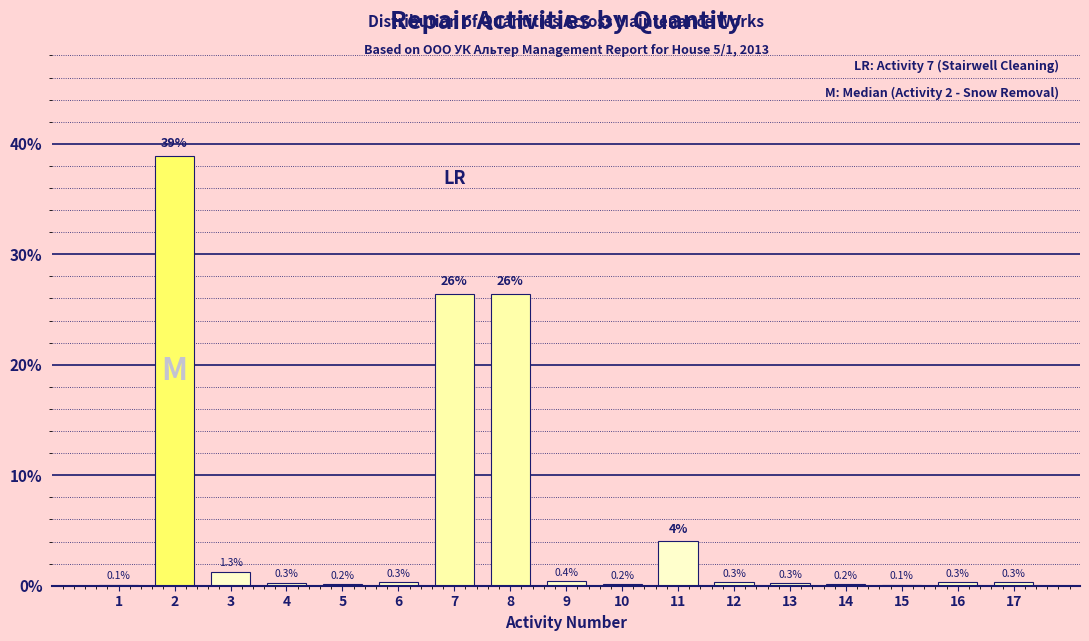

Reading left to right, list all the values displayed in this chart.

1=0.1	2=38.9	3=1.3	4=0.3	5=0.2	6=0.3	7=26.4	8=26.4	9=0.4	10=0.2	11=4.0	12=0.3	13=0.3	14=0.2	15=0.1	16=0.3	17=0.3